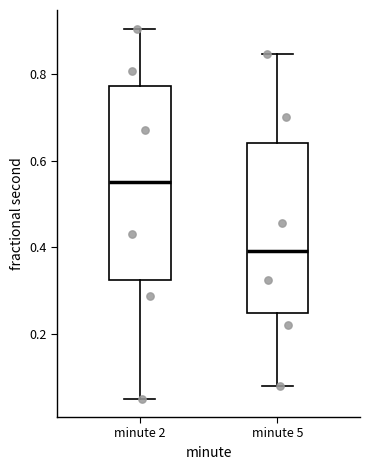

Reading left to right, transcribe this box plot: for each box, give where its median line is, the range the box spans, and where its two whiskers end, as read against the y-axis. The values are not printed on the chart, so give them approximately, as read against the axis.

minute 2: median 0.56, box 0.32 to 0.78, whiskers 0.04 to 0.90
minute 5: median 0.40, box 0.24 to 0.64, whiskers 0.08 to 0.84